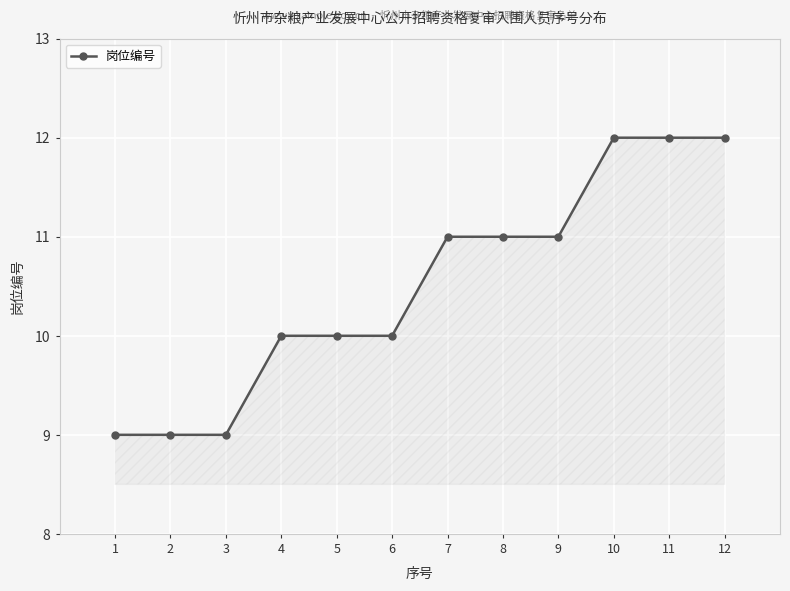

What is the change in value from 6 to 12?

+2